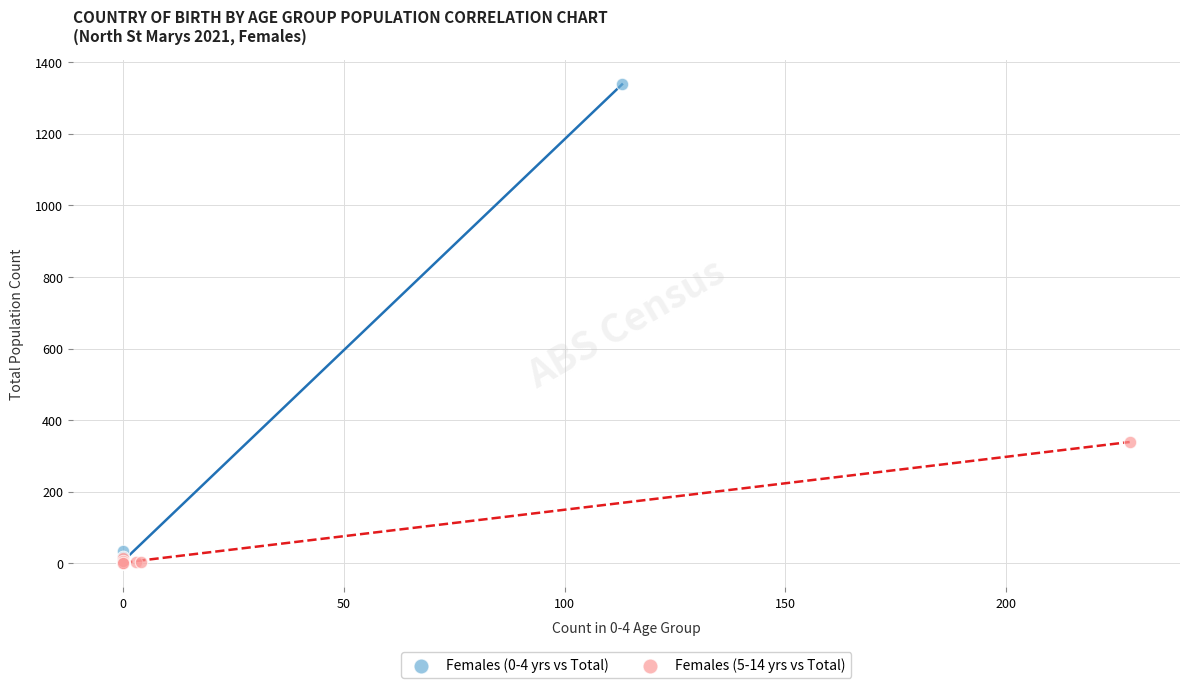

What are all the series names shown in the legend?

Females (0-4 yrs vs Total), Females (5-14 yrs vs Total)